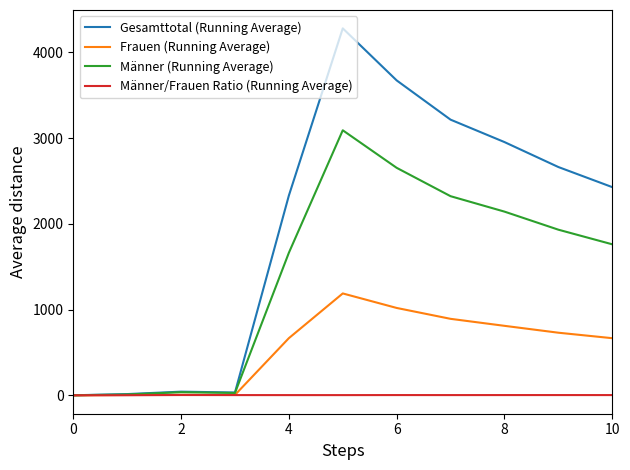

What is the maximum value shown in the chart?

4281.2